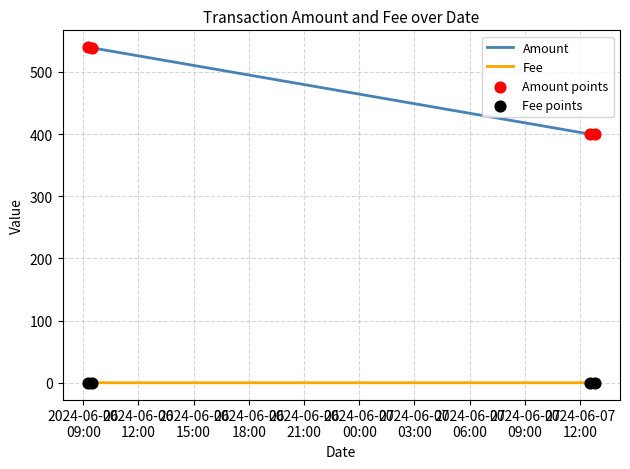

True or false: Fee has more than 2 interior local peaks.

False